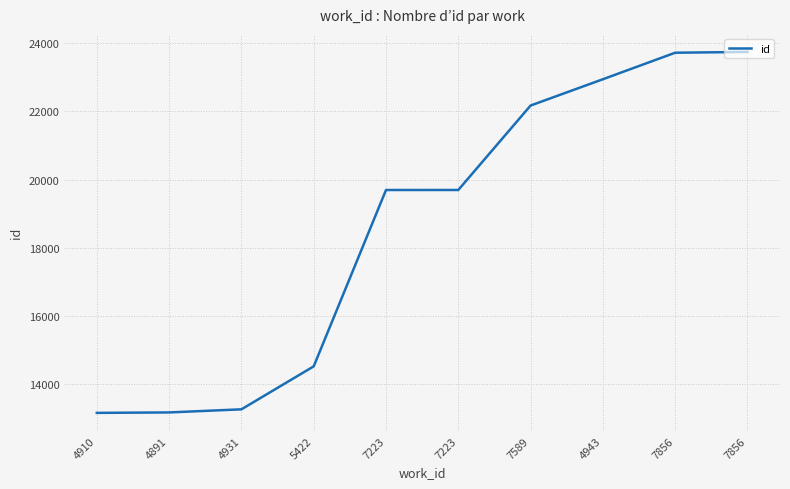

Which category has the highest value across all series?

7856